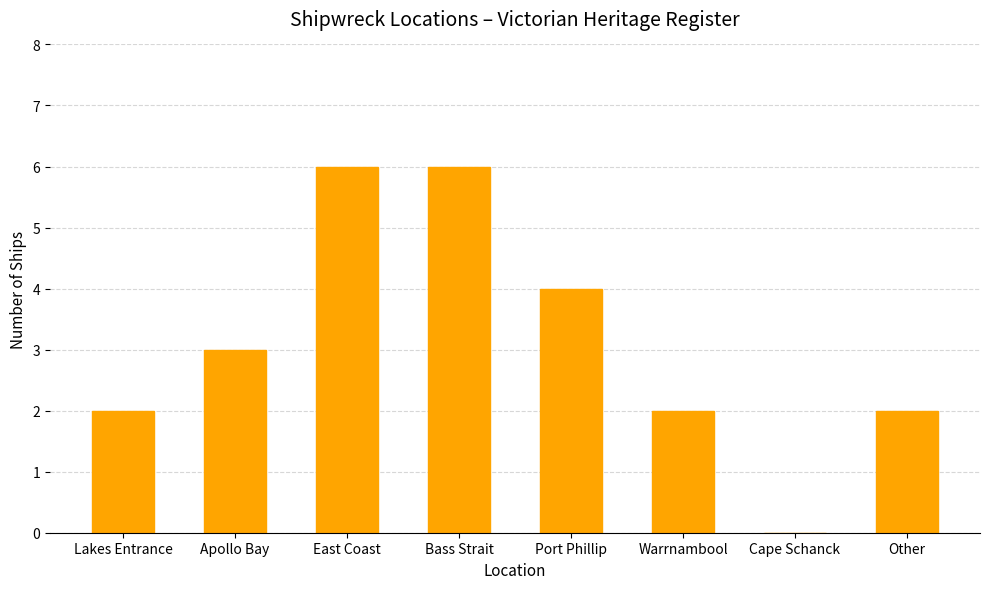

True or false: the data shows 2 at Warrnambool.

True